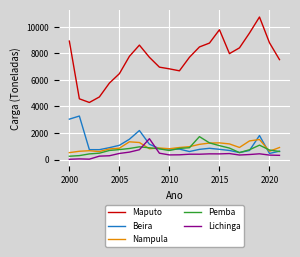

True or false: Beira and Nampula cross at least once.

True